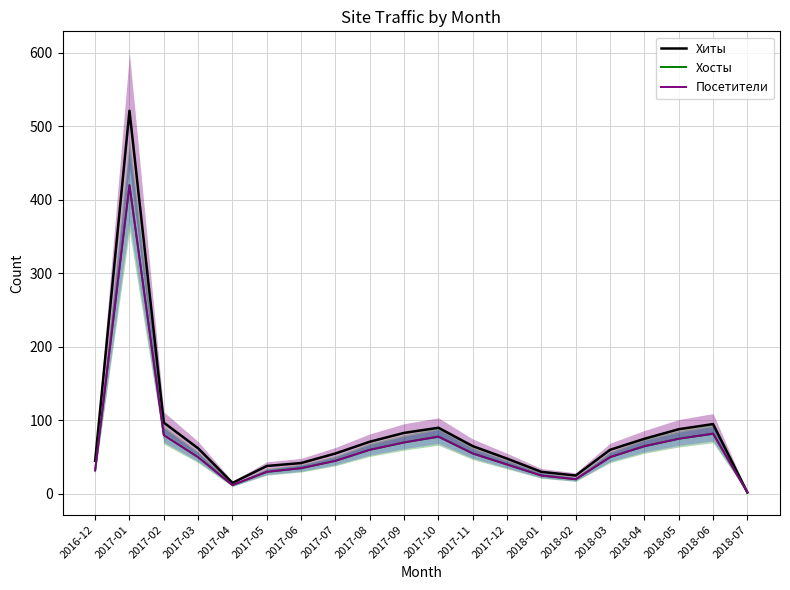

True or false: Хиты and Посетители intersect in this chart.

False